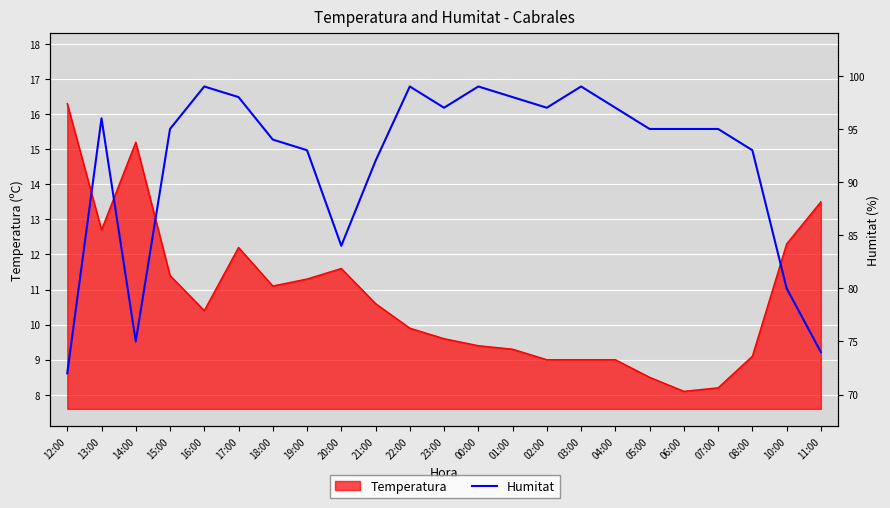

What is the approximate value at 10:00?

80